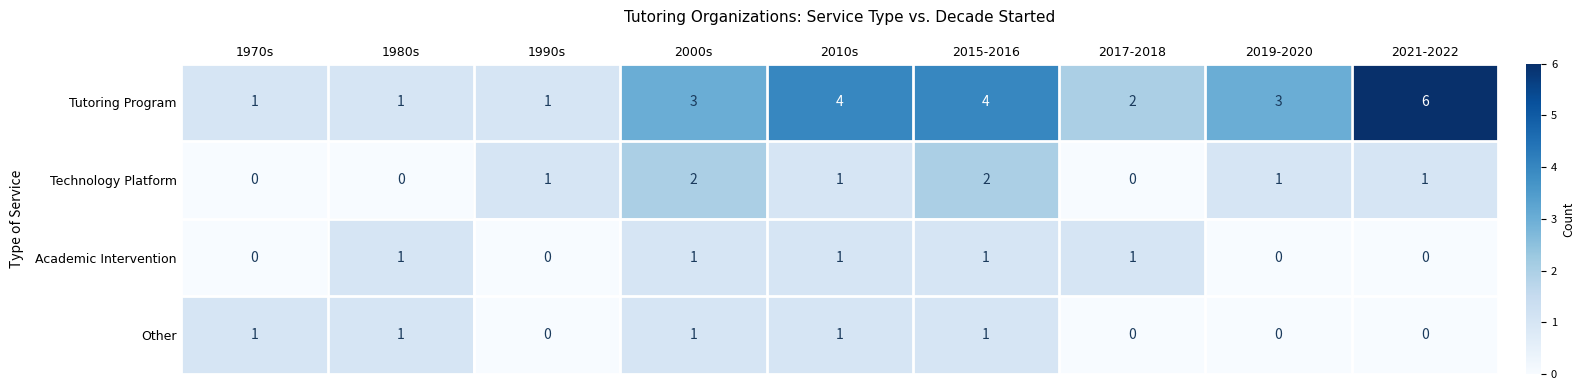

Count the Other values in the range 0 to 1.

9